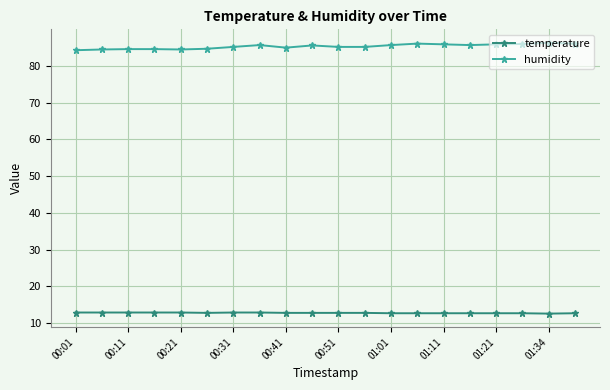

Rank the series by their maximum value, from highest to lowest.

humidity, temperature